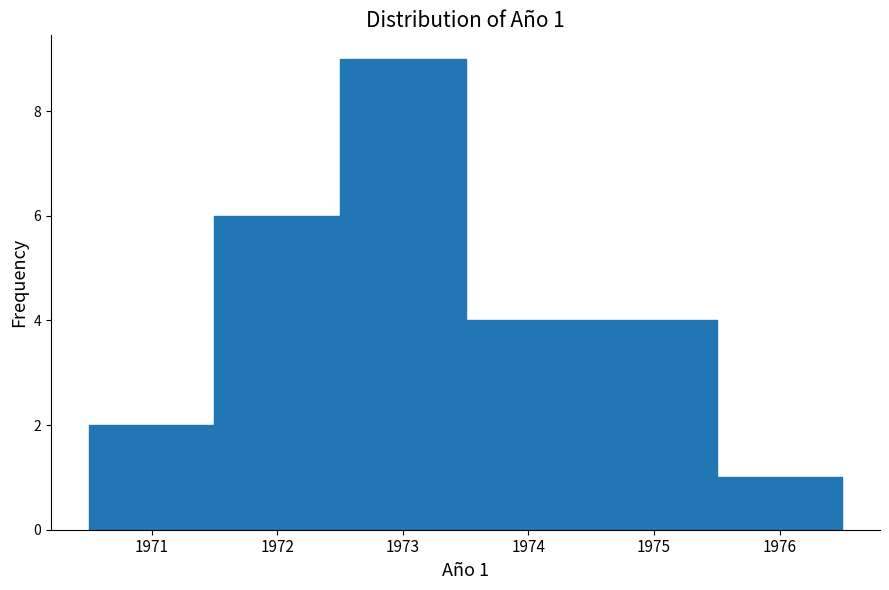

Which range on the x-axis has the tallest bar?

1972.5 to 1973.5